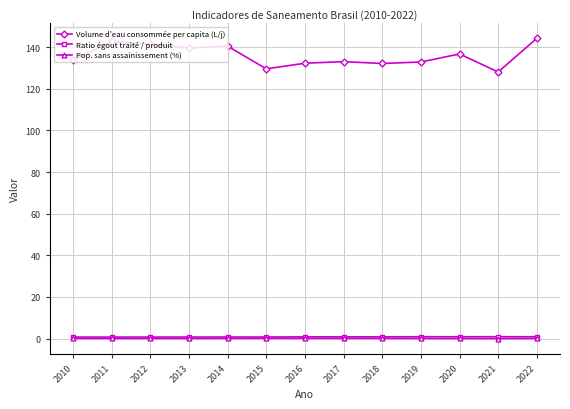

Which series has the largest range (max minus min)?

Volume d’eau consommée per capita (L/j)